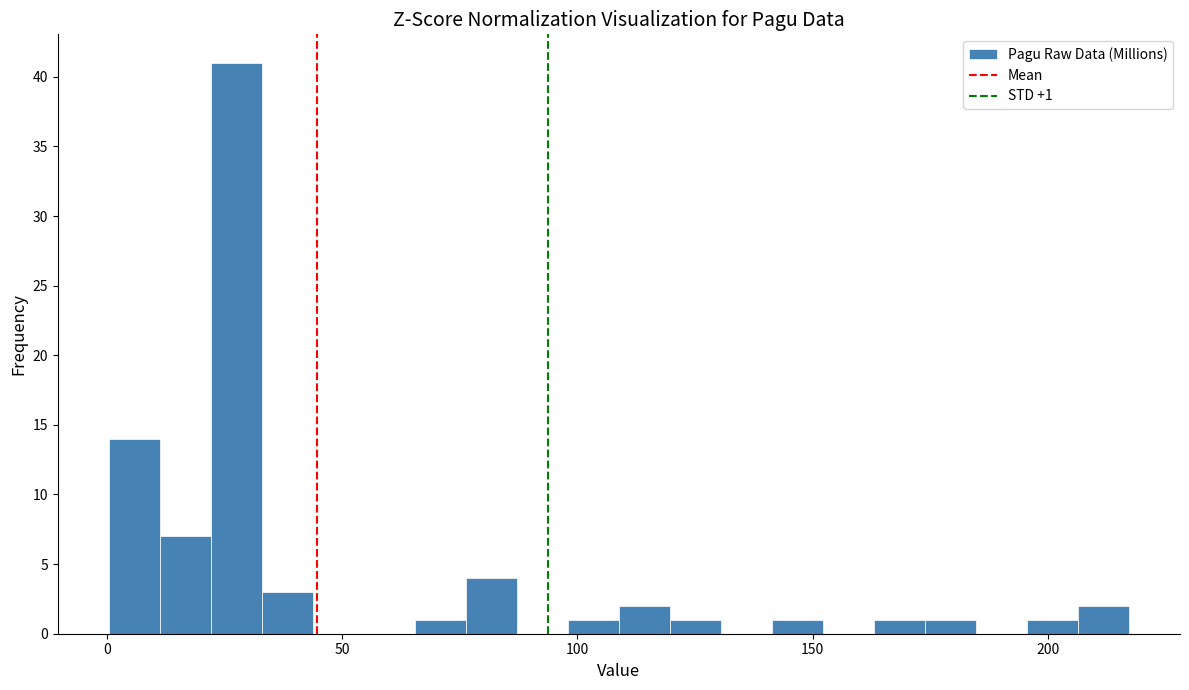

Read against the x-axis, roughly where is the centre of the tallest bar?

30